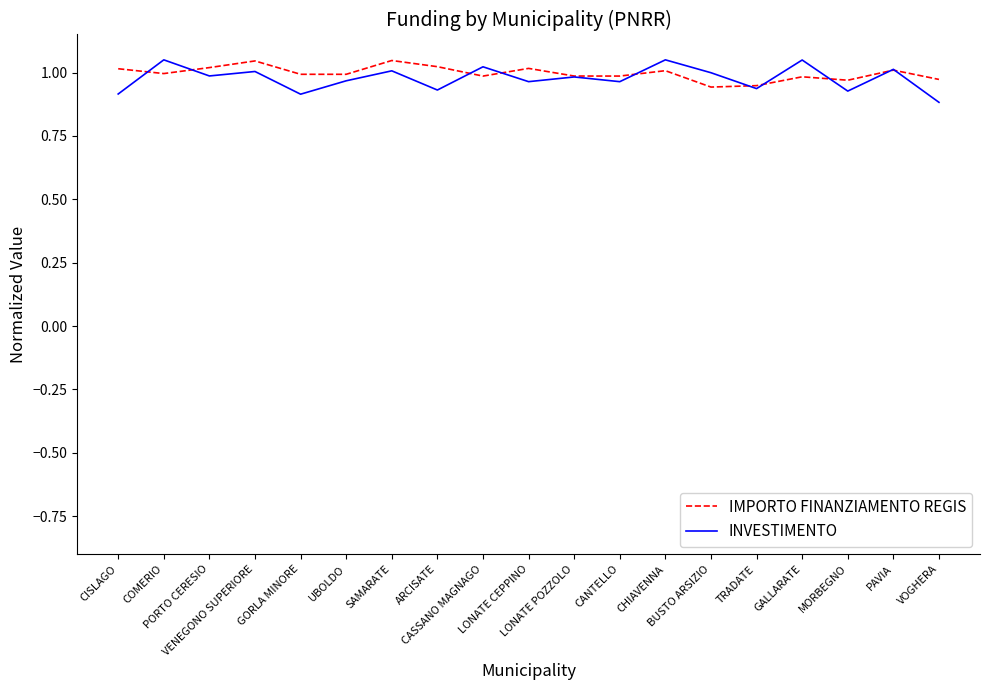

True or false: IMPORTO FINANZIAMENTO REGIS has a value of 1.0 at LONATE POZZOLO.

True